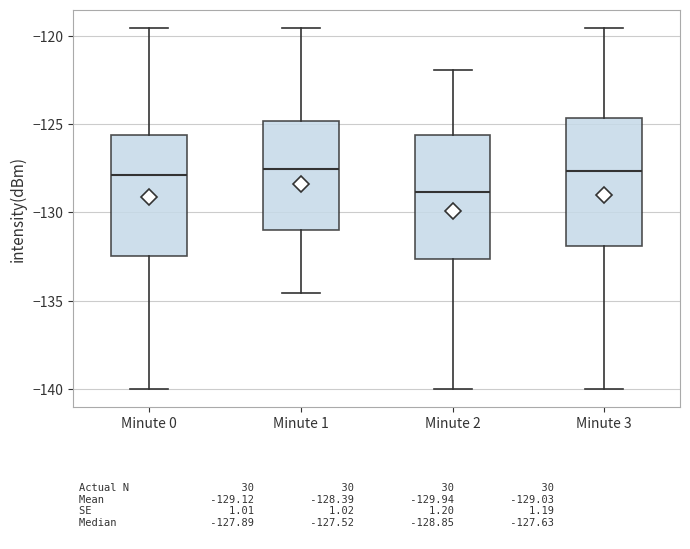

Where does the upper whisker of the box for Minute 3 end on the y-axis? The values are not printed on the chart, so give them approximately, as read against the axis.

-119.5